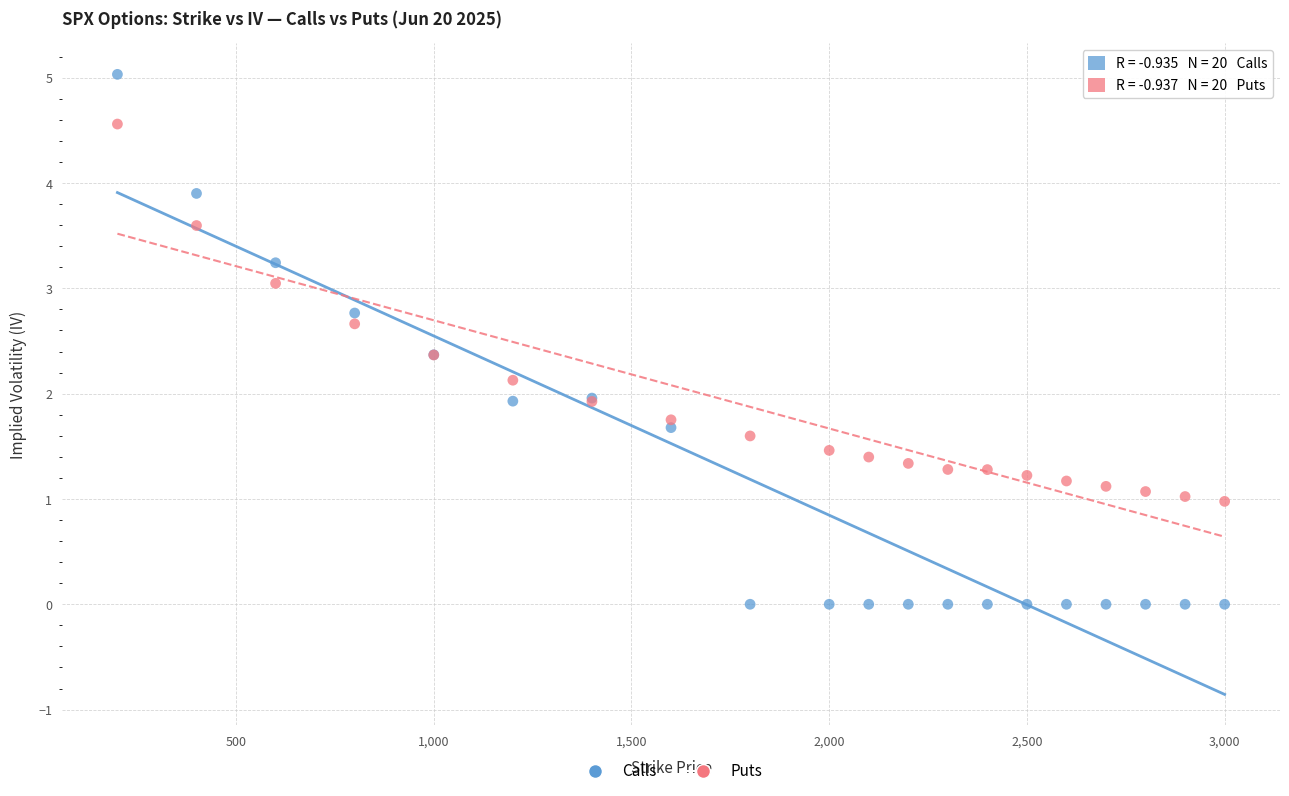

Which series has the largest Y range (max minus min)?

Calls